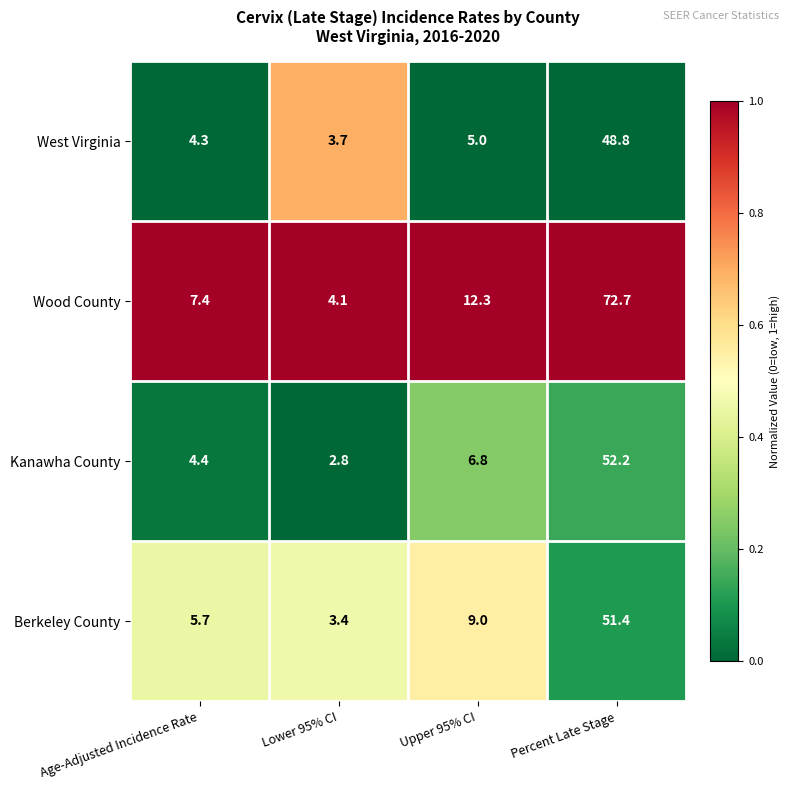

Read the Kanawha County value at Percent Late Stage.

52.2